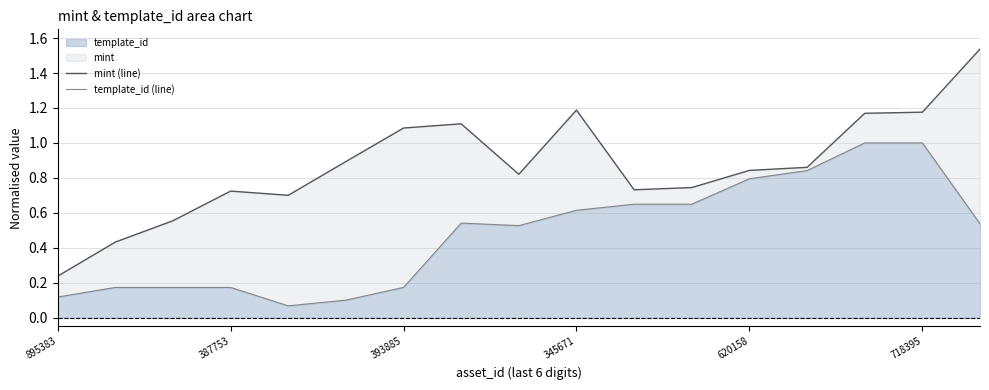

What is the difference between the maximum and second lowest values in the template_id (line) series?

0.9